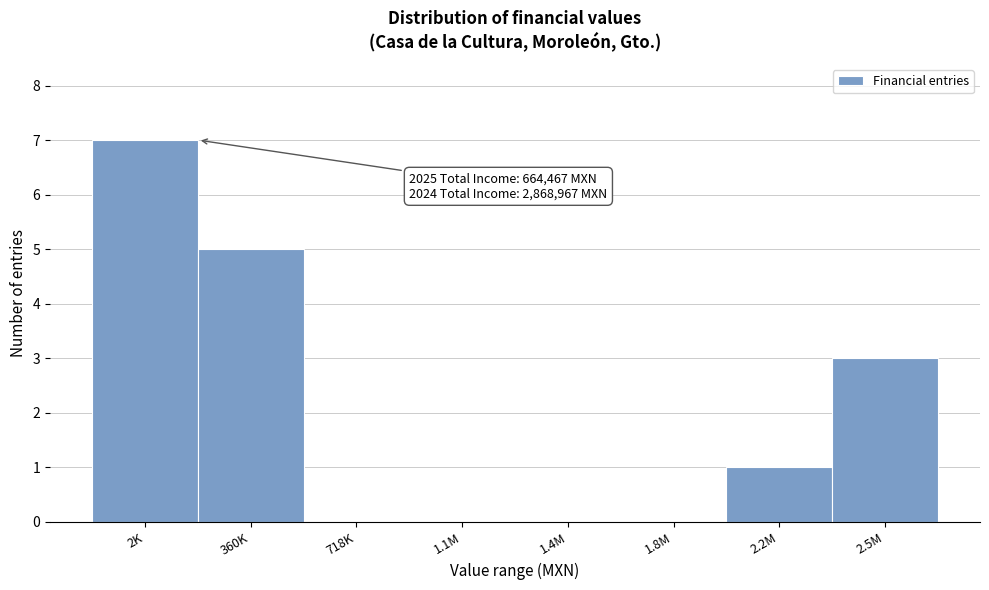

Reading left to right, transcribe all the data shown in this chart.

2K=7	360K=5	718K=0	1.1M=0	1.4M=0	1.8M=0	2.2M=1	2.5M=3